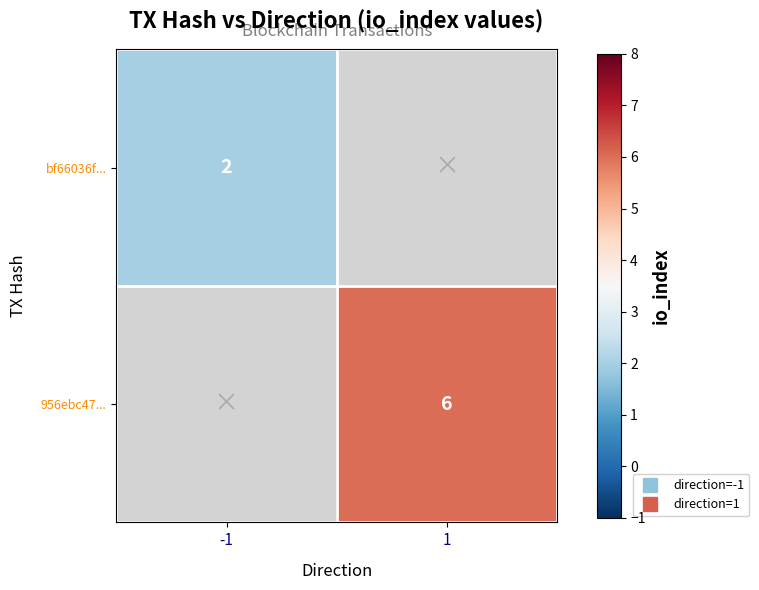

What value does the 956ebc47... series have at 1?

6.0